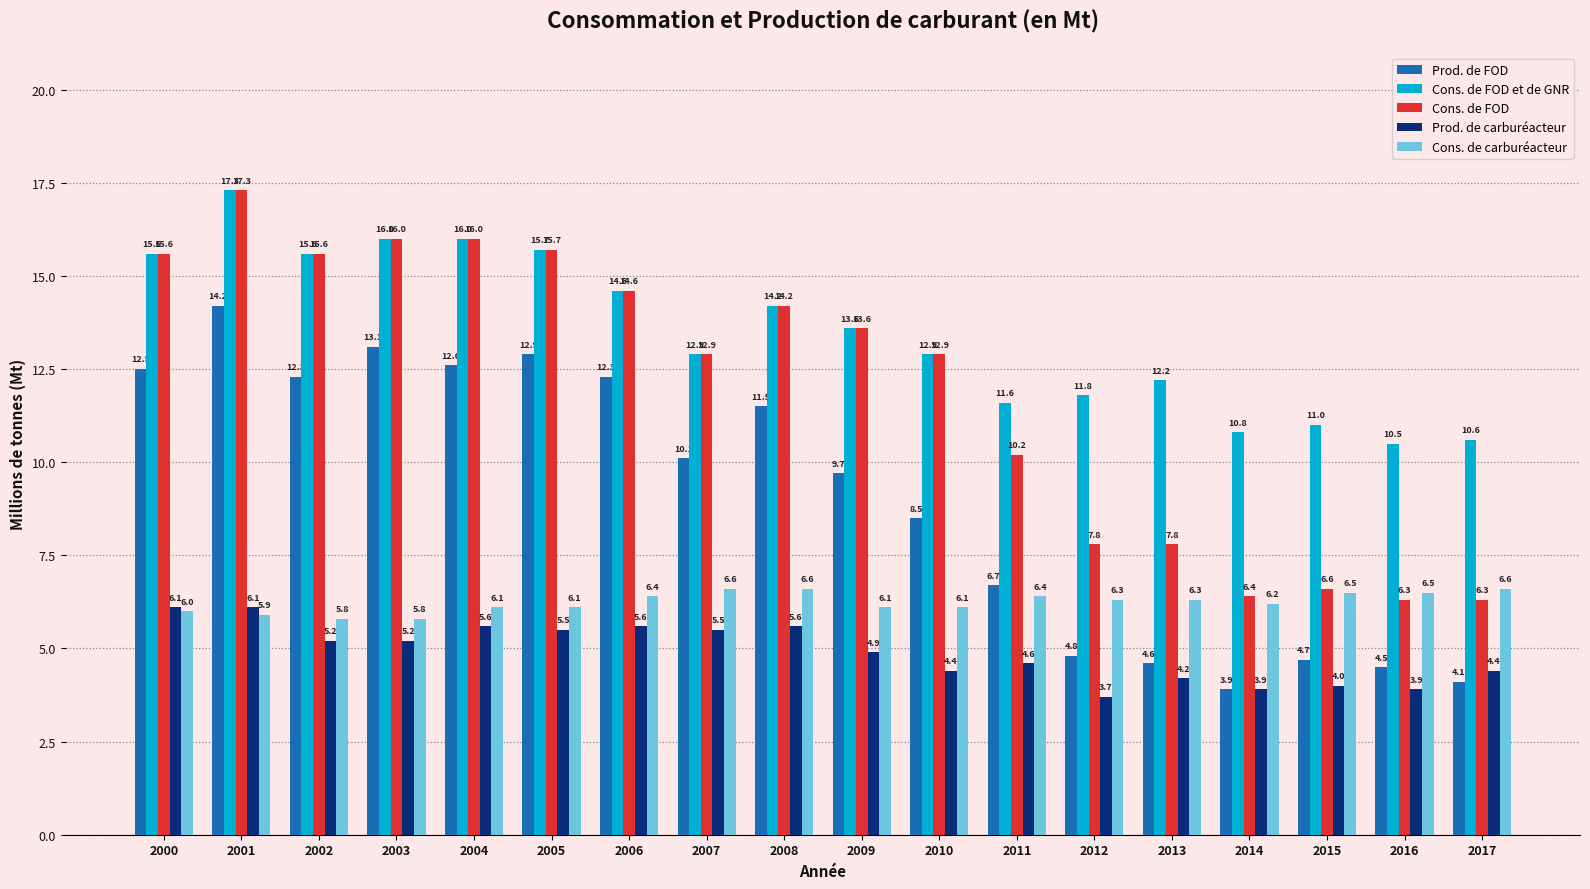

Is the value of Cons. de FOD et de GNR at 2005 greater than the value of Cons. de FOD at 2011?

Yes